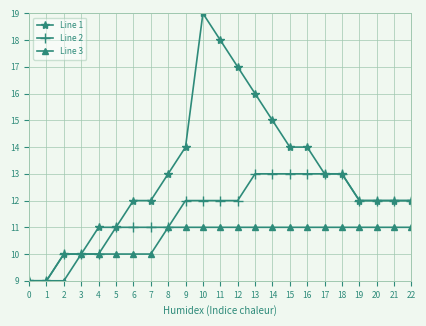

How many Line 1 values are between 11 and 14?

14